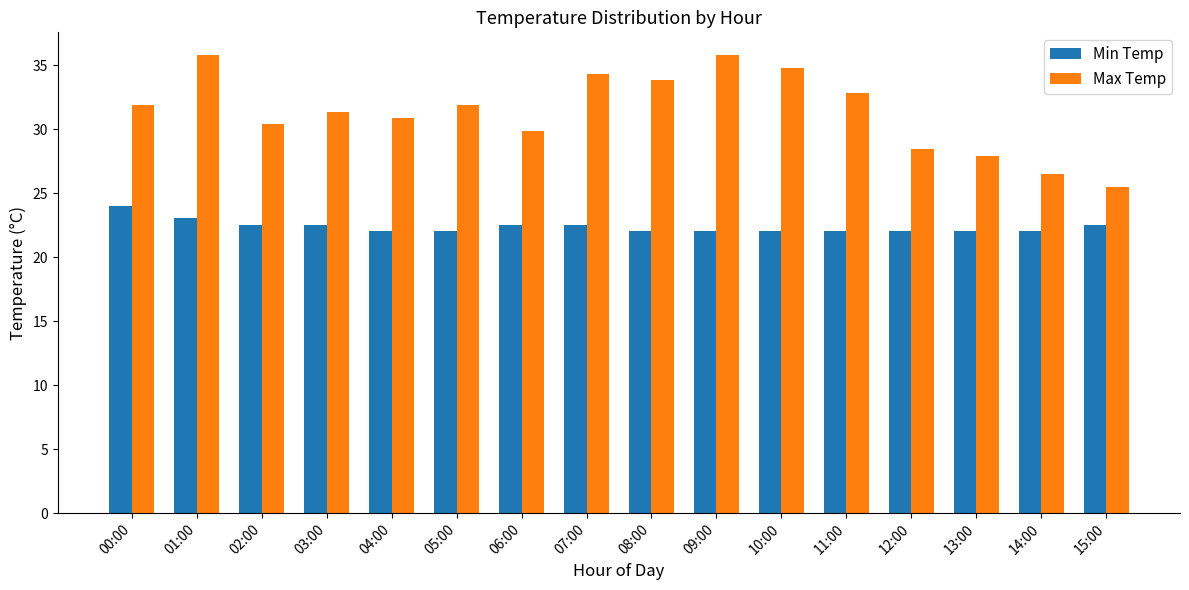

What position from the right is 02:00?

14